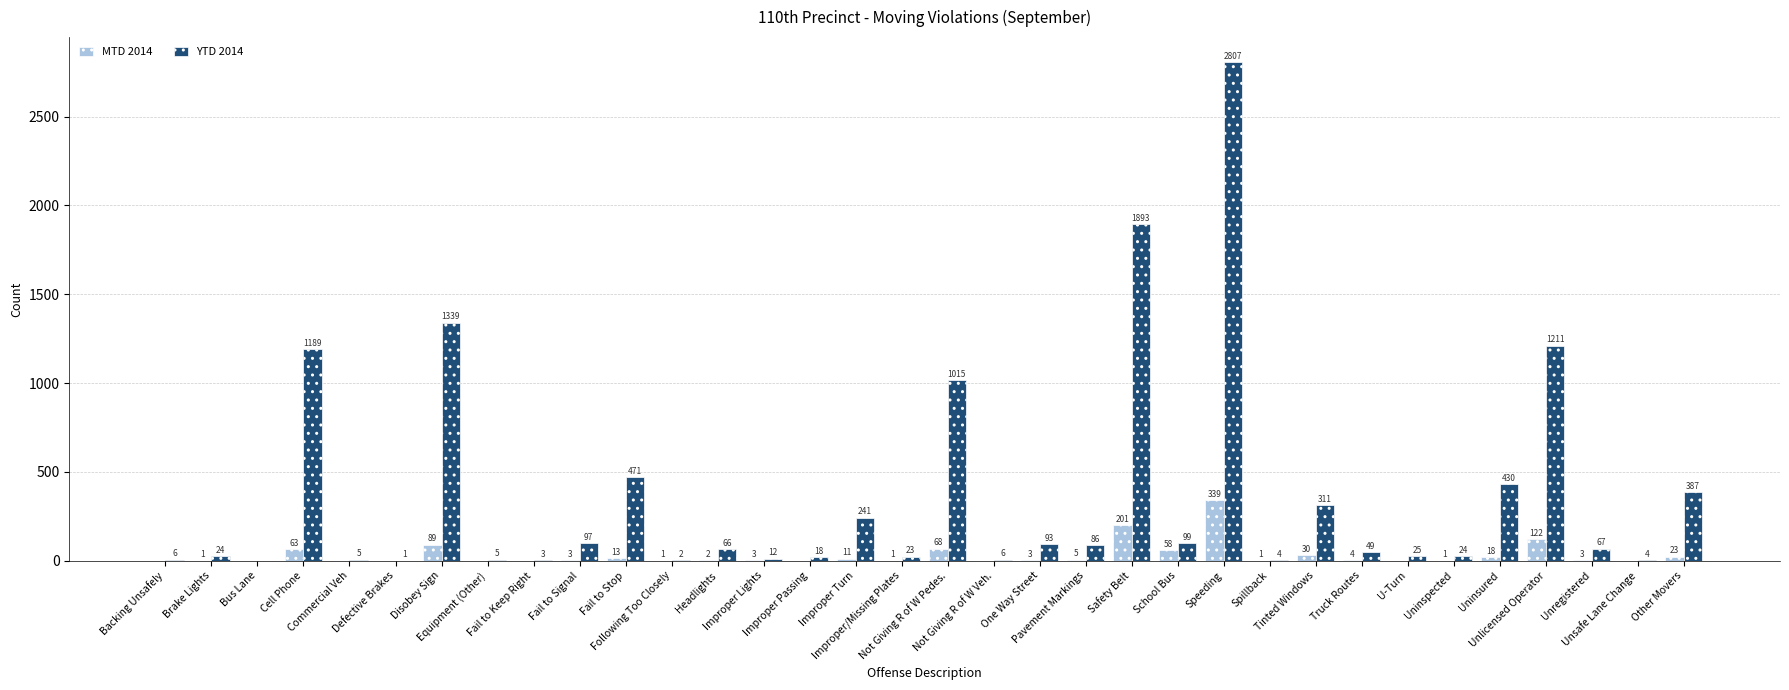

What is the sum of all YTD 2014 values?

12013